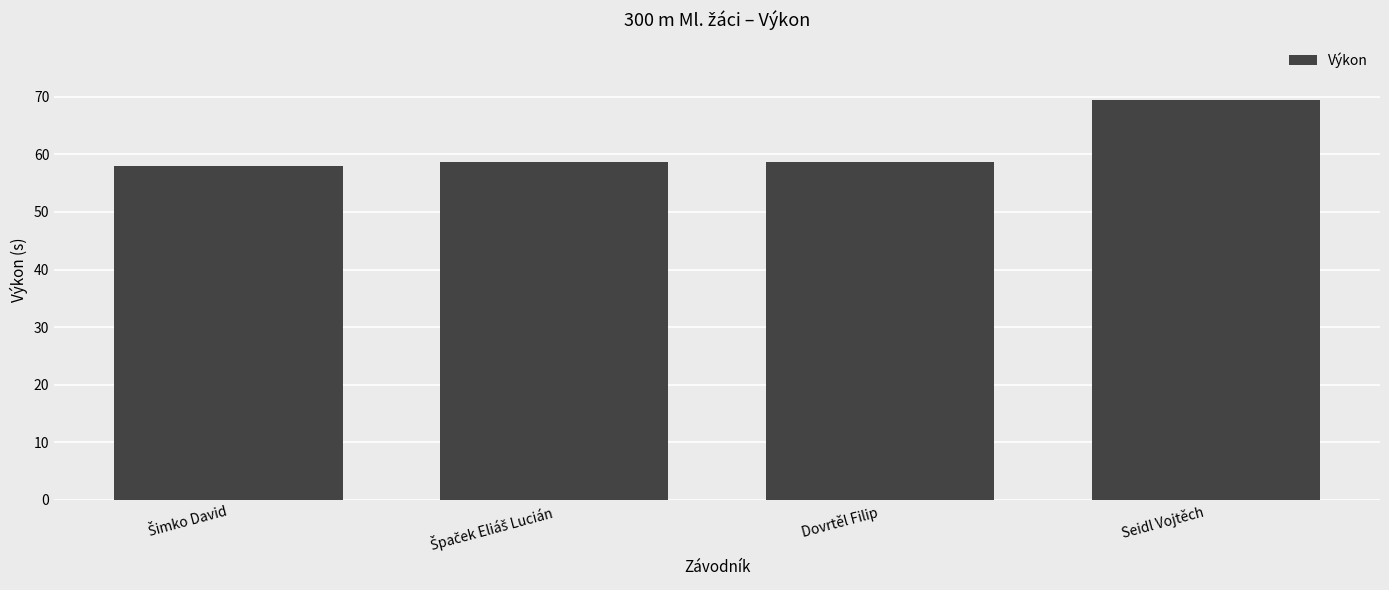

What is the label of the 1st bar from the right?

Seidl Vojtěch